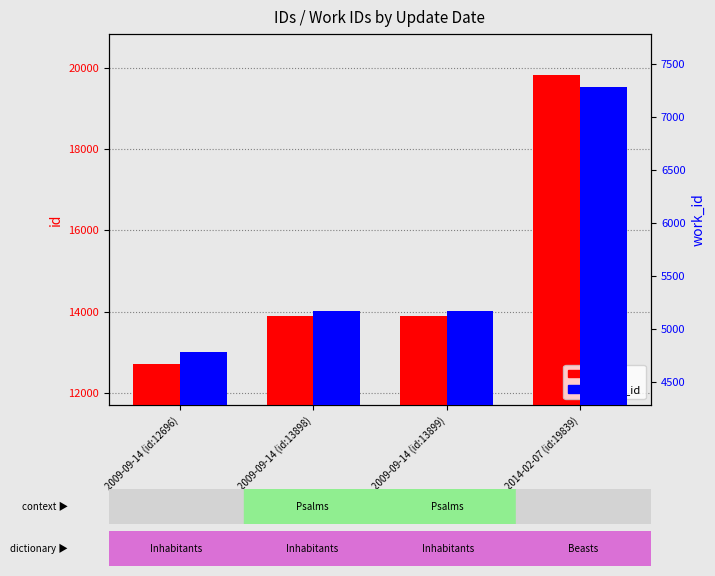

What position from the left is 2009-09-14 (id:13898)?

2